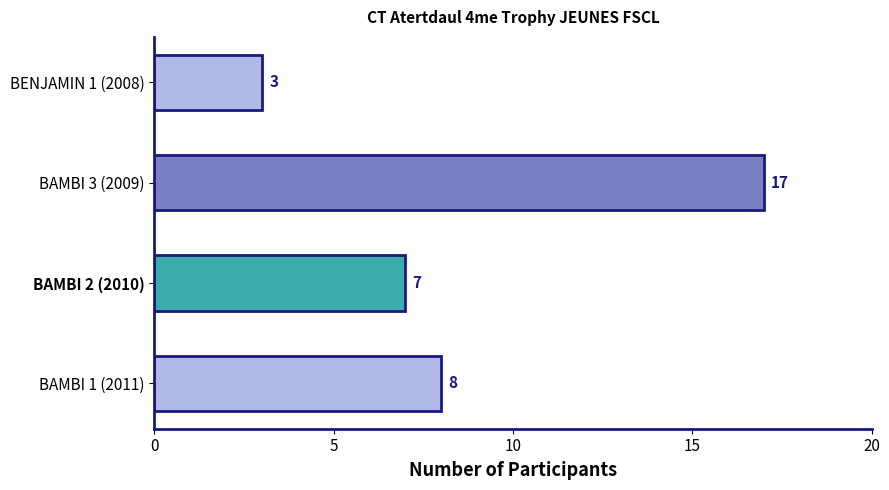

Reading bottom to top, extract all data points from this chart.

BAMBI 1 (2011)=8	BAMBI 2 (2010)=7	BAMBI 3 (2009)=17	BENJAMIN 1 (2008)=3